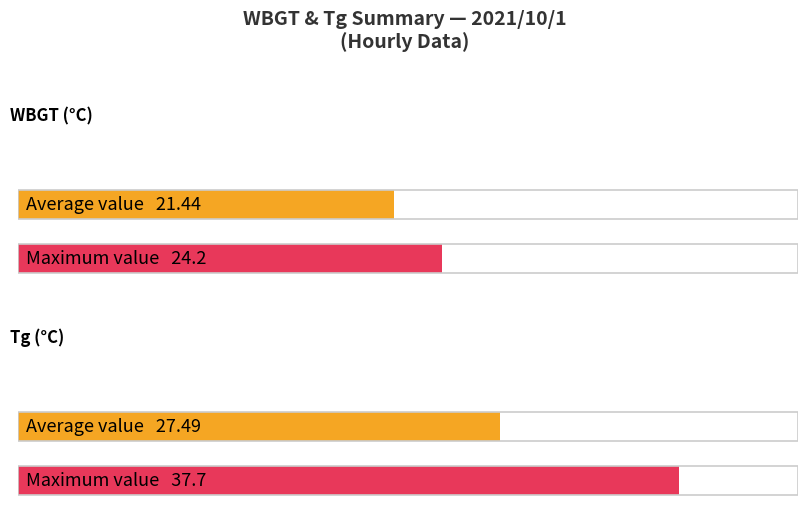

Is it true that WBGT equals 21.7 at 1:00?

True